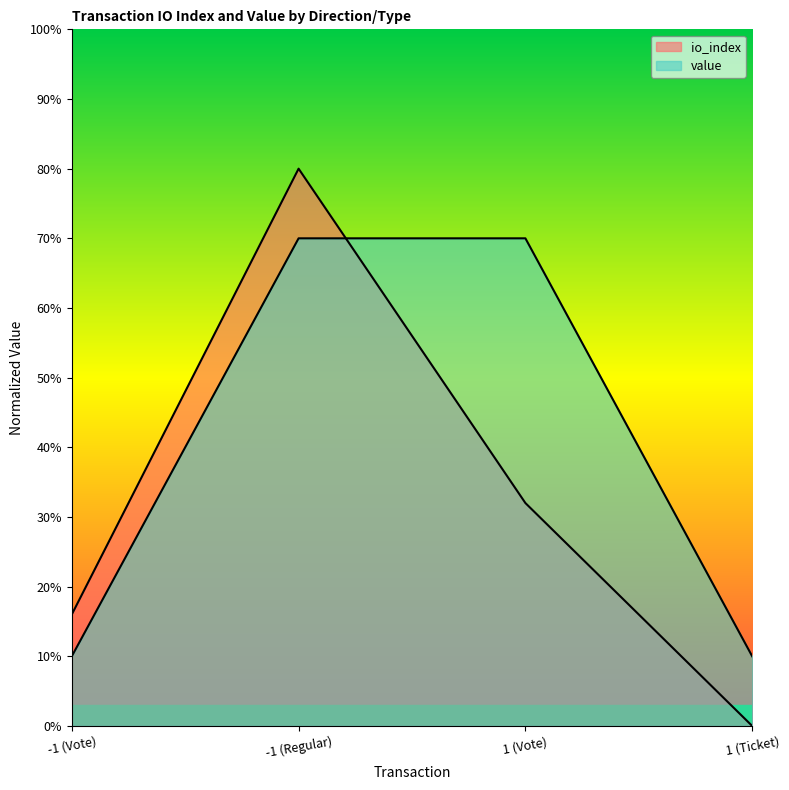

How many lines are shown in the chart?

2